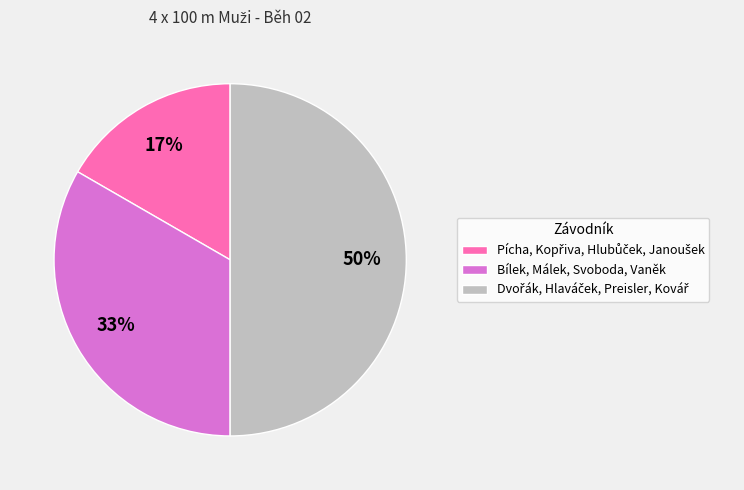

To the nearest percent, what is the average slice percentage?

33%